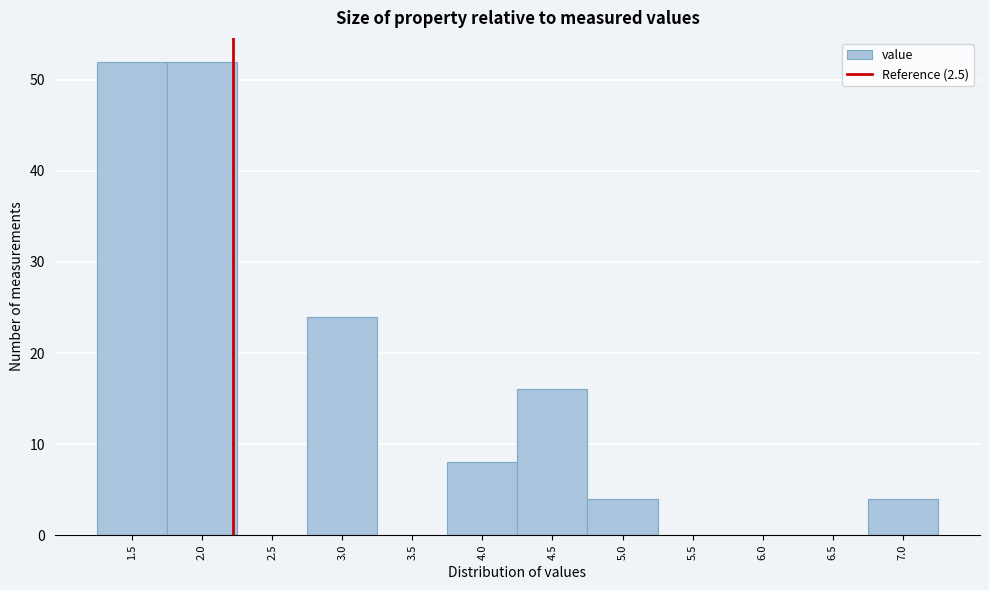

Reading right to left, list all the values displayed in this chart.

7.0=4	6.5=0	6.0=0	5.5=0	5.0=4	4.5=16	4.0=8	3.5=0	3.0=24	2.5=0	2.0=52	1.5=52